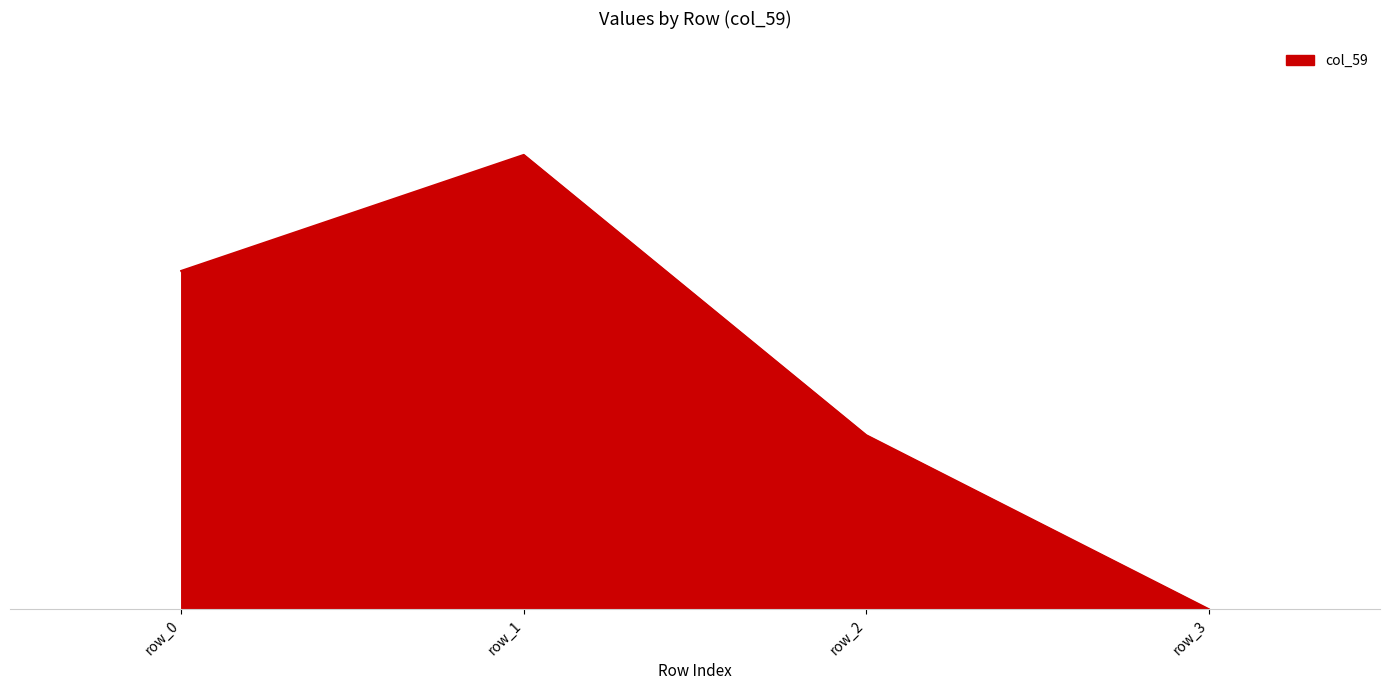

List the labels in order of value, largest first.

row_1, row_0, row_2, row_3